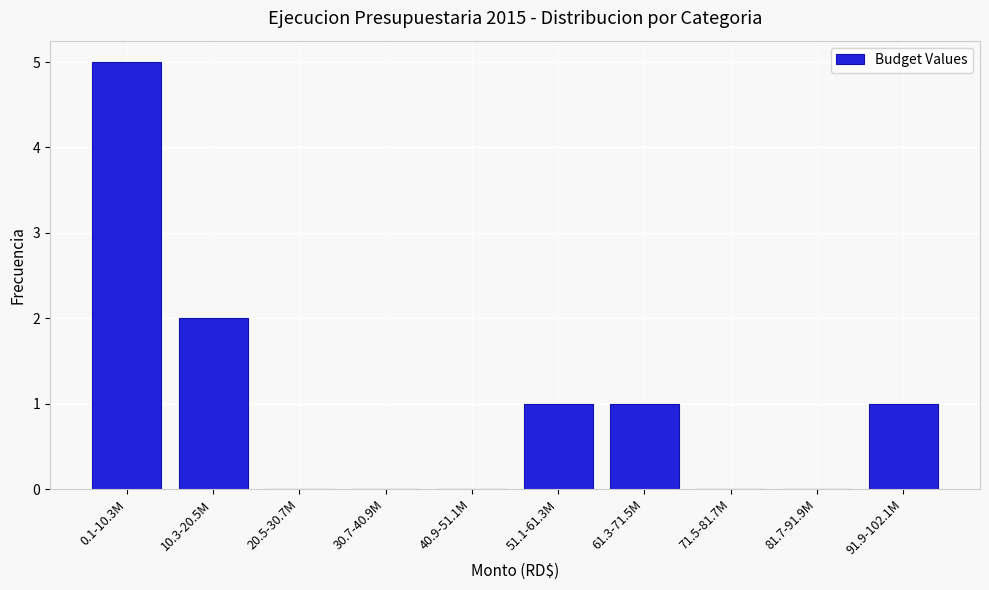

Reading left to right, extract all data points from this chart.

0.1-10.3M=5	10.3-20.5M=2	20.5-30.7M=0	30.7-40.9M=0	40.9-51.1M=0	51.1-61.3M=1	61.3-71.5M=1	71.5-81.7M=0	81.7-91.9M=0	91.9-102.1M=1